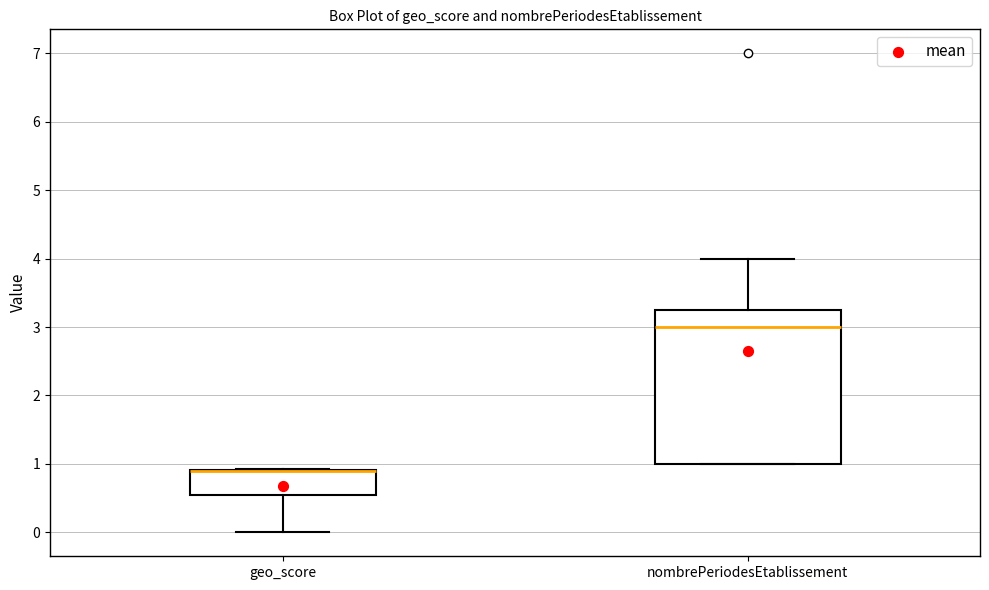

Reading left to right, transcribe this box plot: for each box, give where its median line is, the range the box spans, and where its two whiskers end, as read against the y-axis. The values are not printed on the chart, so give them approximately, as read against the axis.

geo_score: median 0.9 (drawn on the box's upper edge), box 0.5 to 0.9, whiskers 0.0 to 0.9
nombrePeriodesEtablissement: median 3.0, box 1.0 to 3.3, whiskers 1.0 to 4.0